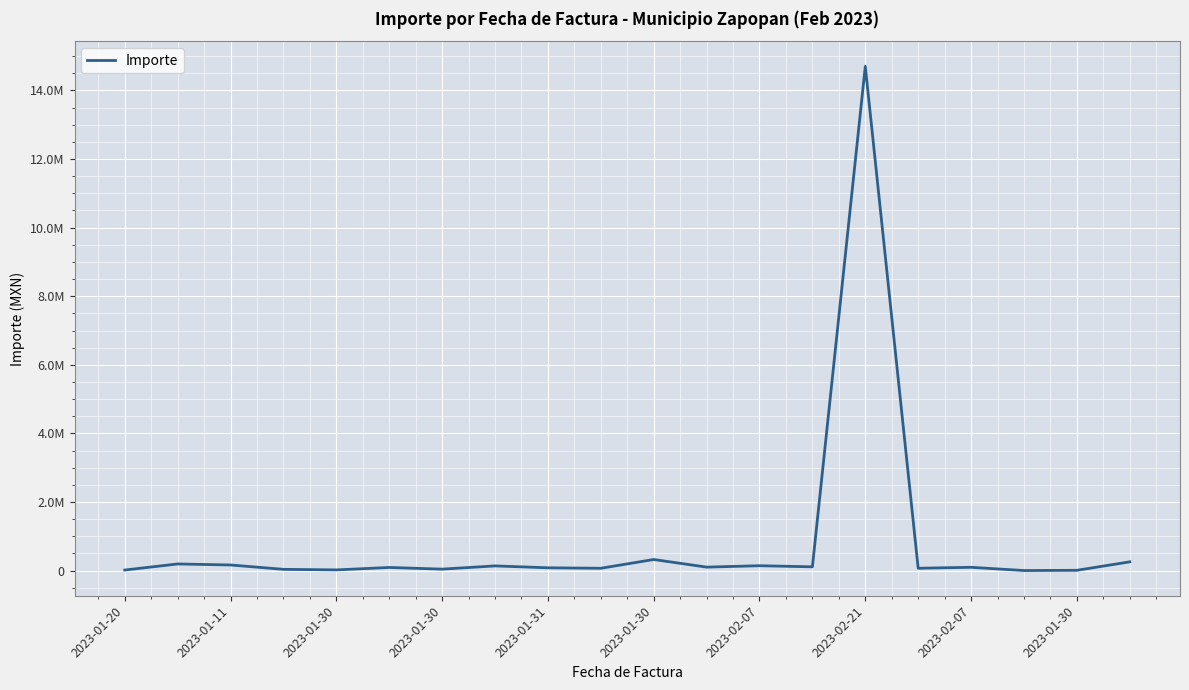

Does the chart display data point markers on the line(s)?

No